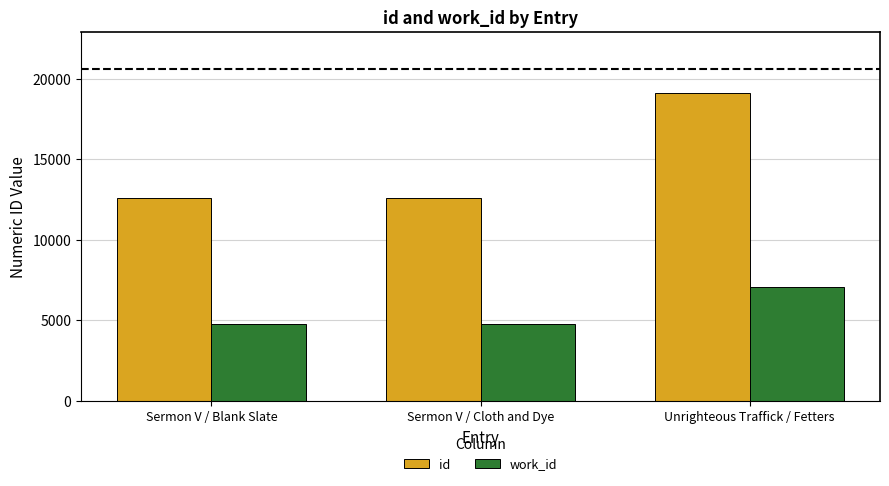

What is the label of the 3rd bar from the left?

Unrighteous Traffick / Fetters